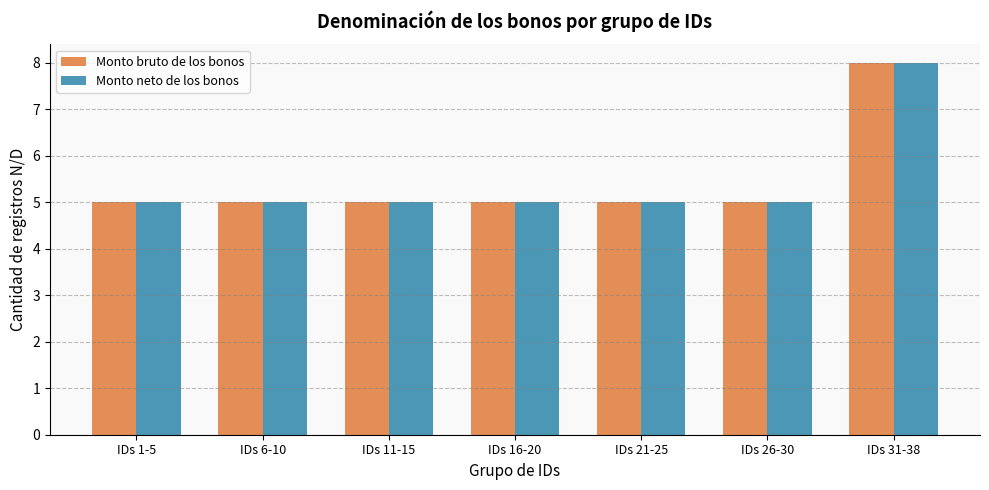

Reading left to right, extract all data points from this chart.

Monto bruto de los bonos: 5	5	5	5	5	5	8
Monto neto de los bonos: 5	5	5	5	5	5	8